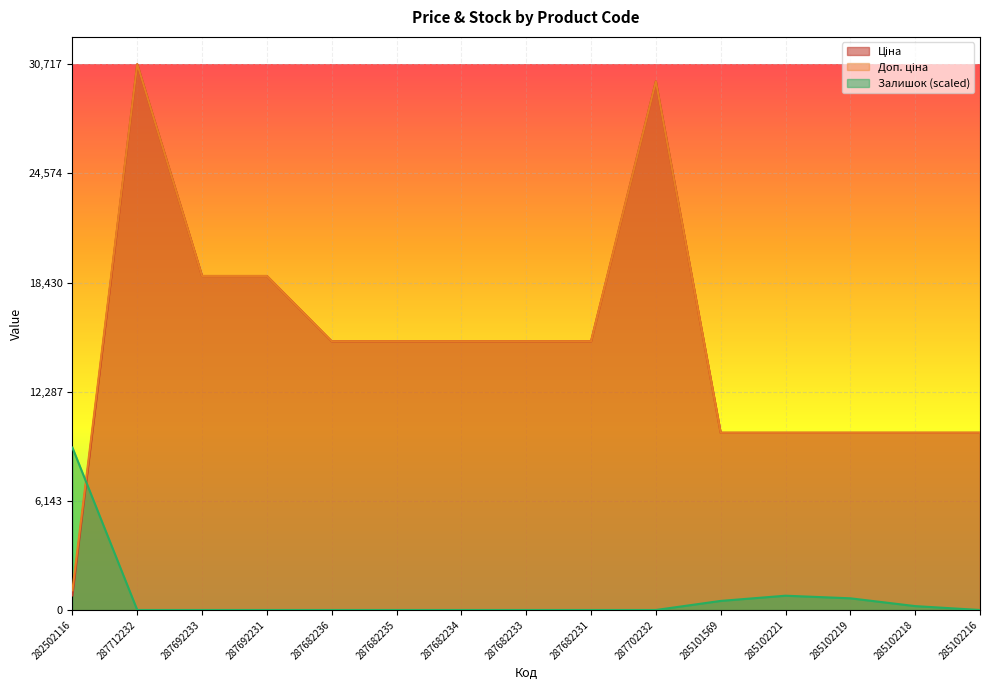

How many series are shown in this chart?

3